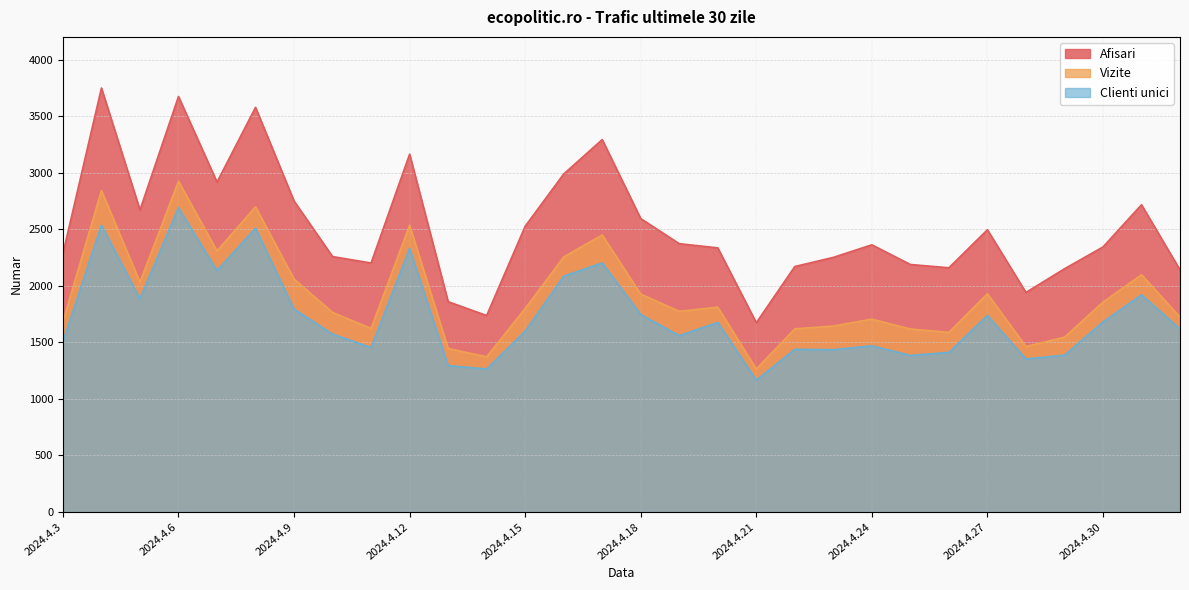

Is the value of Vizite at 2024.4.26 greater than the value of Afisari at 2024.4.28?

No